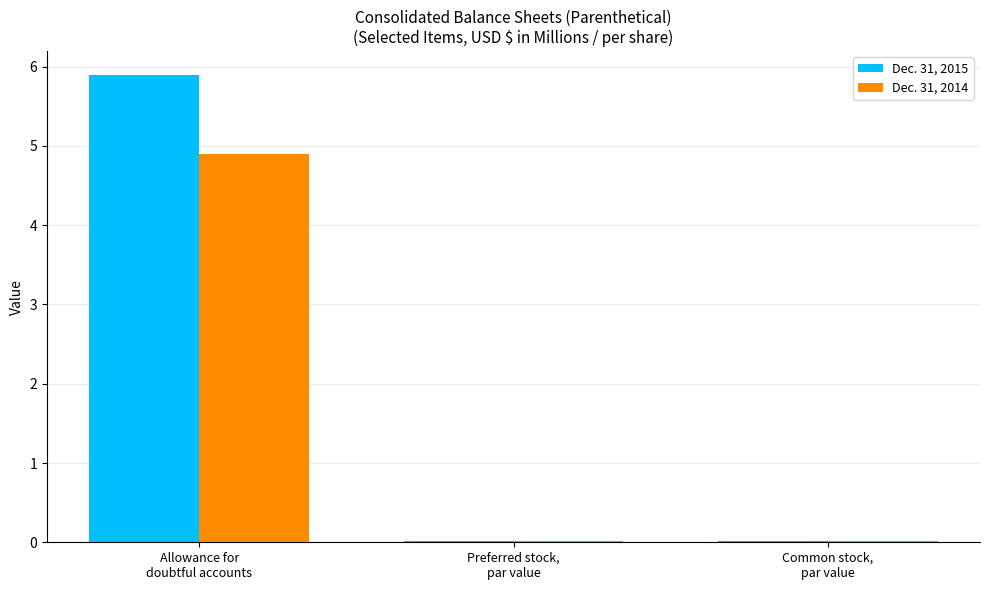

What is the maximum value for Dec. 31, 2015?

5.9